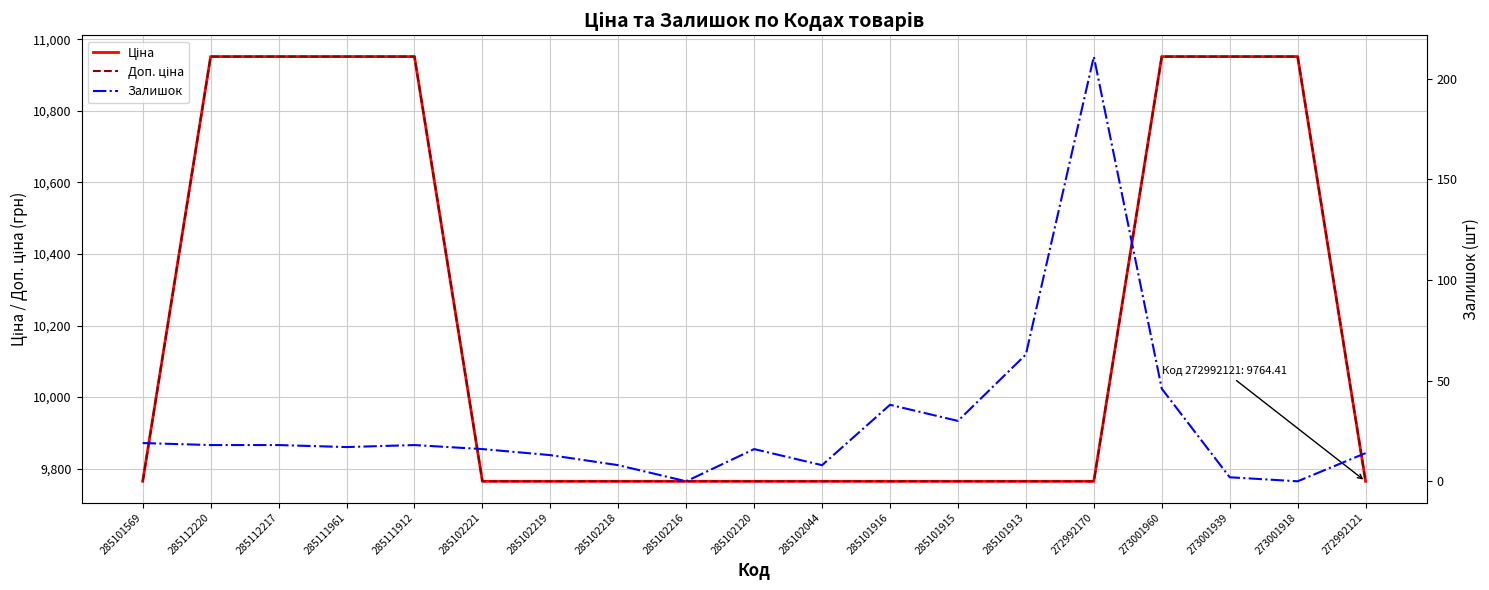

Which has a higher value, 285111961 or 285102221?

285111961